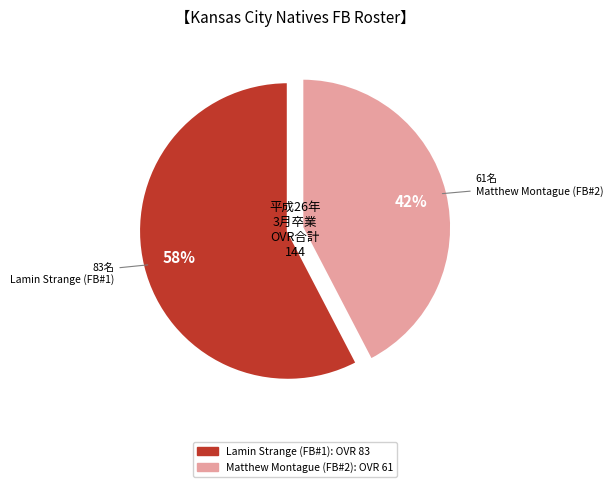

Do Lamin Strange (FB#1) and Matthew Montague (FB#2) together represent more than half of the pie?

Yes